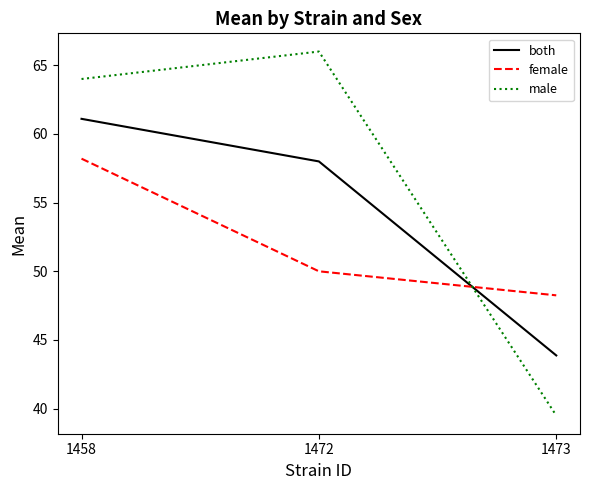

Rank the series by their maximum value, from lowest to highest.

female, both, male